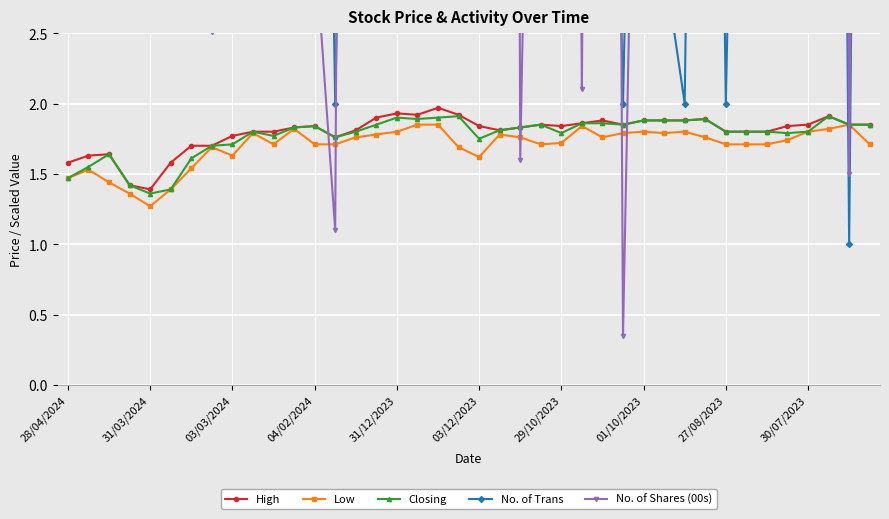

Where is the first local minimum for Low?

31/03/2024